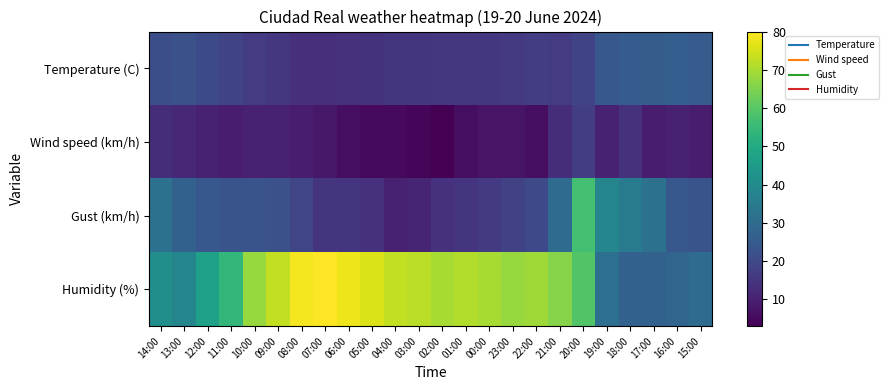

What is the total value across all series at 12:00?

101.2